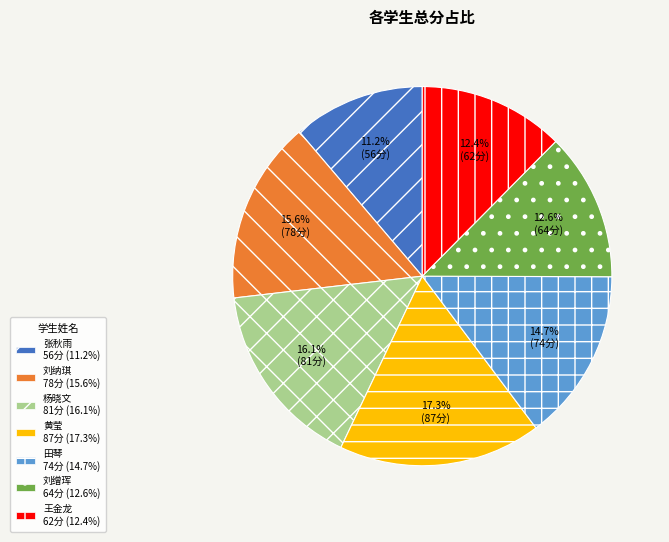

Which has a higher value, 张秋雨 or 王金龙?

王金龙